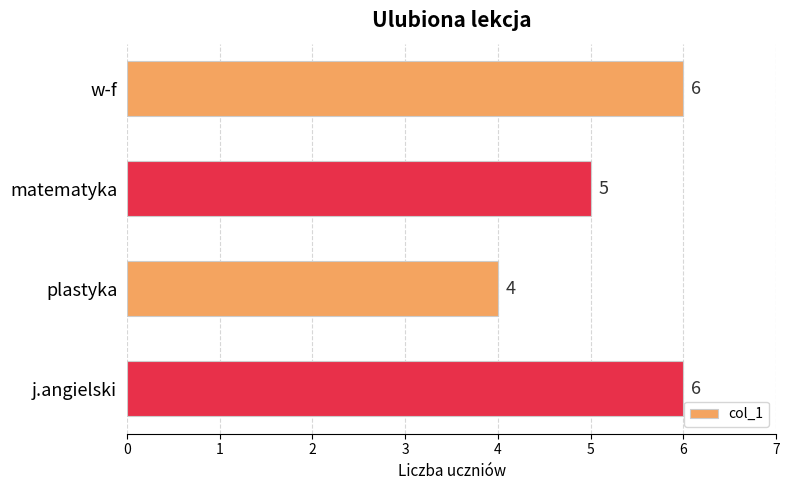

What is the sum of all values?

21